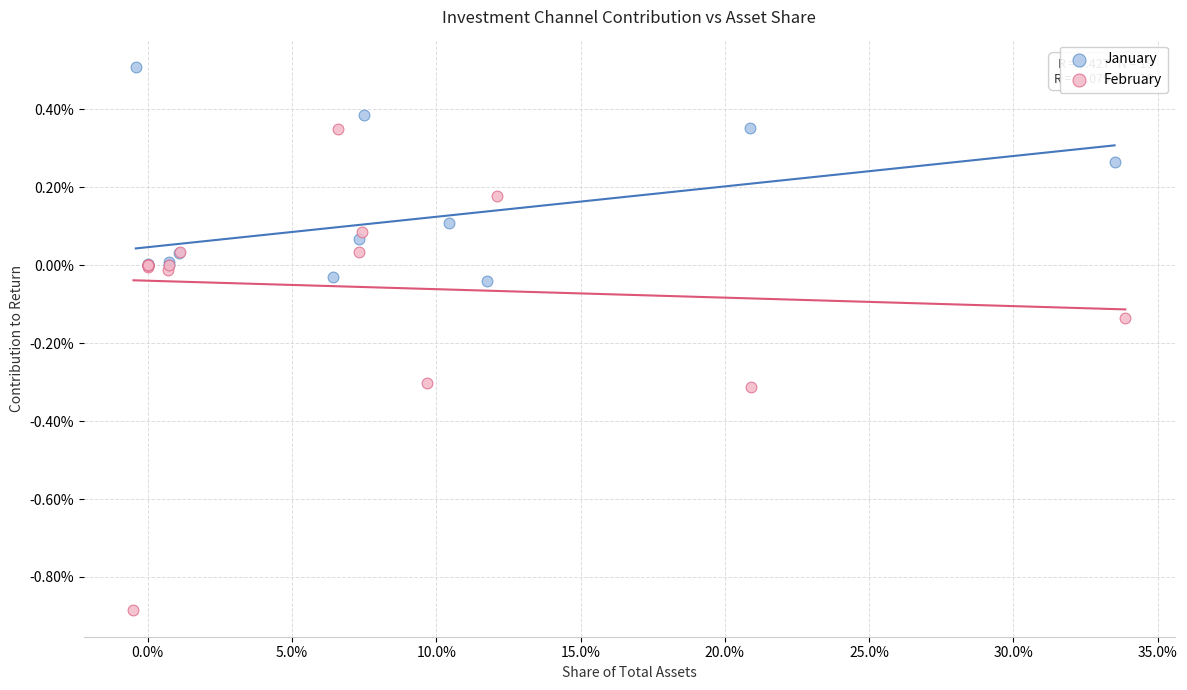

Which series contains the lowest Y value?

February